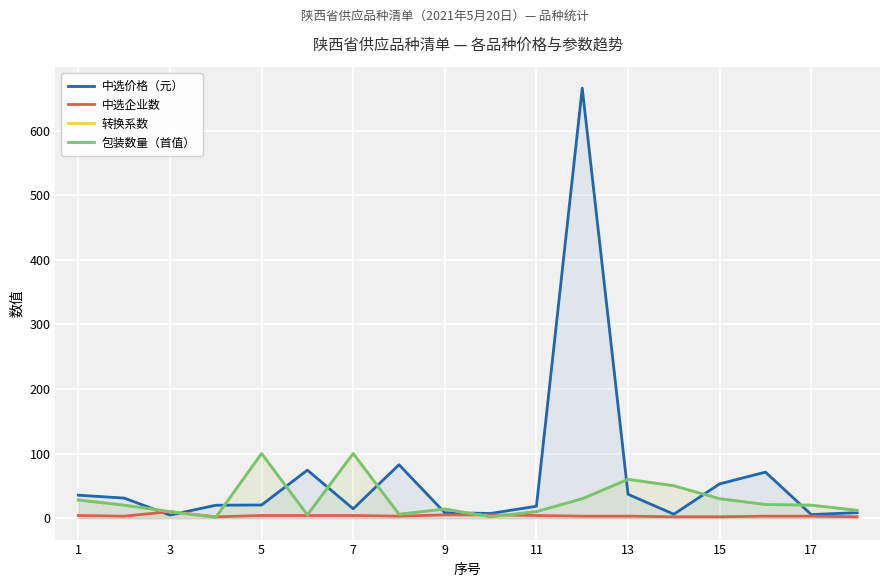

What are all the series names shown in the legend?

中选价格（元）, 中选企业数, 转换系数, 包装数量（首值）